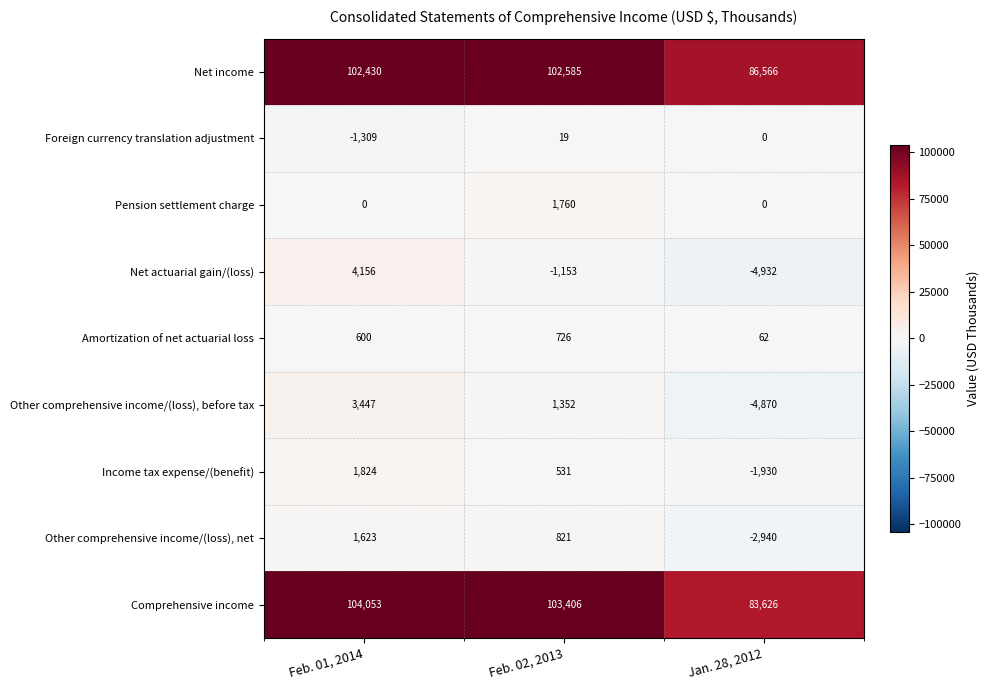

At which category is the sum across all series the highest?

Feb. 01, 2014